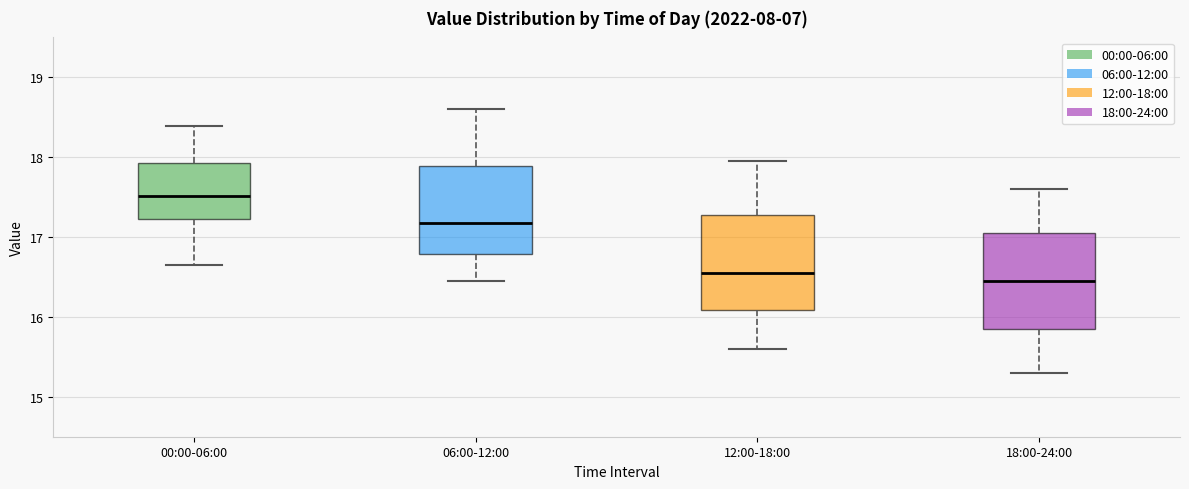

Reading left to right, transcribe this box plot: for each box, give where its median line is, the range the box spans, and where its two whiskers end, as read against the y-axis. The values are not printed on the chart, so give them approximately, as read against the axis.

00:00-06:00: median 17.5, box 17.2 to 17.9, whiskers 16.7 to 18.4
06:00-12:00: median 17.2, box 16.8 to 17.9, whiskers 16.5 to 18.6
12:00-18:00: median 16.6, box 16.1 to 17.3, whiskers 15.6 to 18.0
18:00-24:00: median 16.5, box 15.9 to 17.1, whiskers 15.3 to 17.6